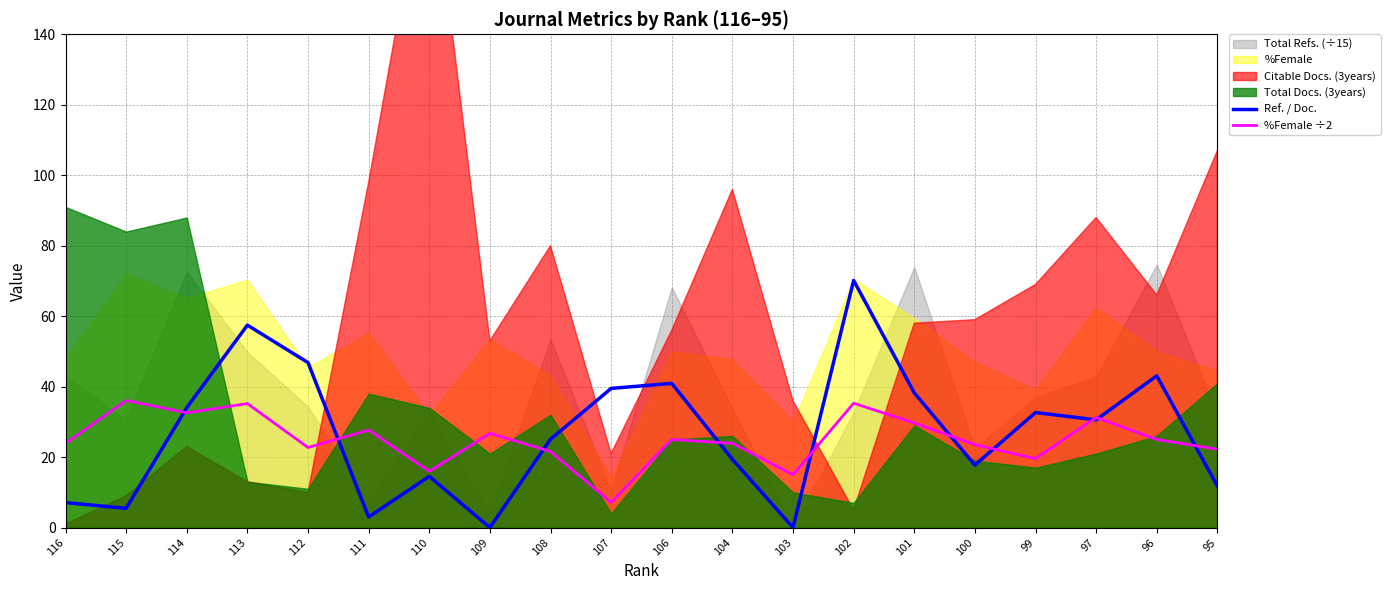

Reading left to right, what are all the values shown in this chart?

Ref. / Doc.: 7.1	5.5	34.0	57.5	46.8	3.0	14.5	0.0	25.1	39.5	40.9	19.4	0.0	70.1	38.2	17.7	32.6	30.6	43.1	11.8
%Female ÷2: 23.9	36.1	32.6	35.2	22.7	27.7	16.0	26.7	21.6	7.1	25.0	23.9	15.0	35.3	29.7	23.5	19.6	31.2	25.0	22.2